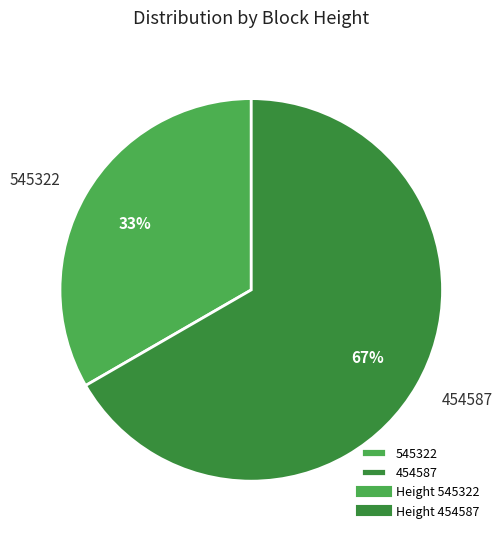

How many slices are in this pie chart?

2